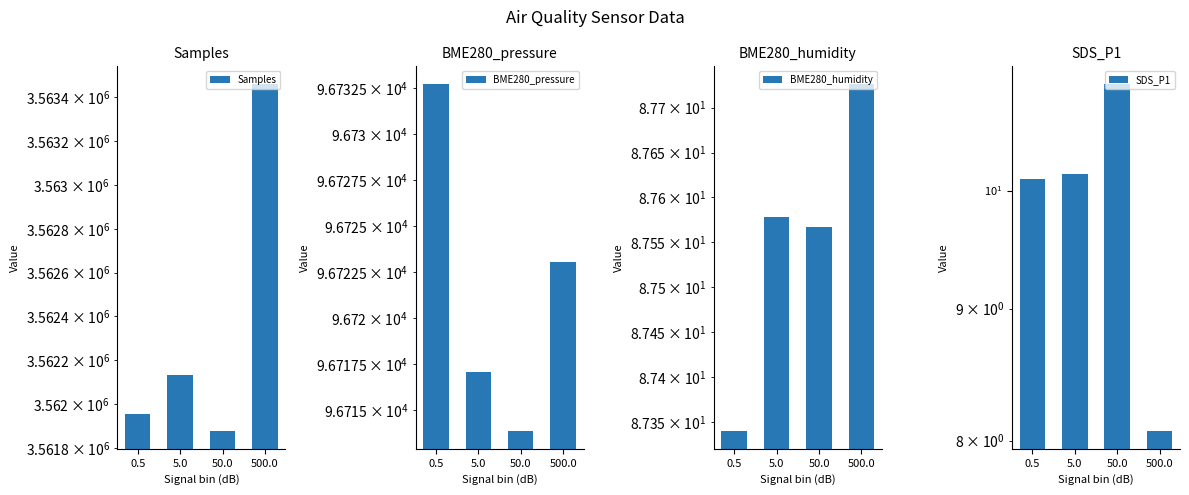

Reading right to left, list all the values displayed in this chart.

Samples: 3563462.7	3561875.5	3562132.9	3561957.0
BME280_pressure: 96723.1	96713.8	96717.1	96732.8
BME280_humidity: 87.7	87.6	87.6	87.3
SDS_P1: 8.1	11.0	10.2	10.1